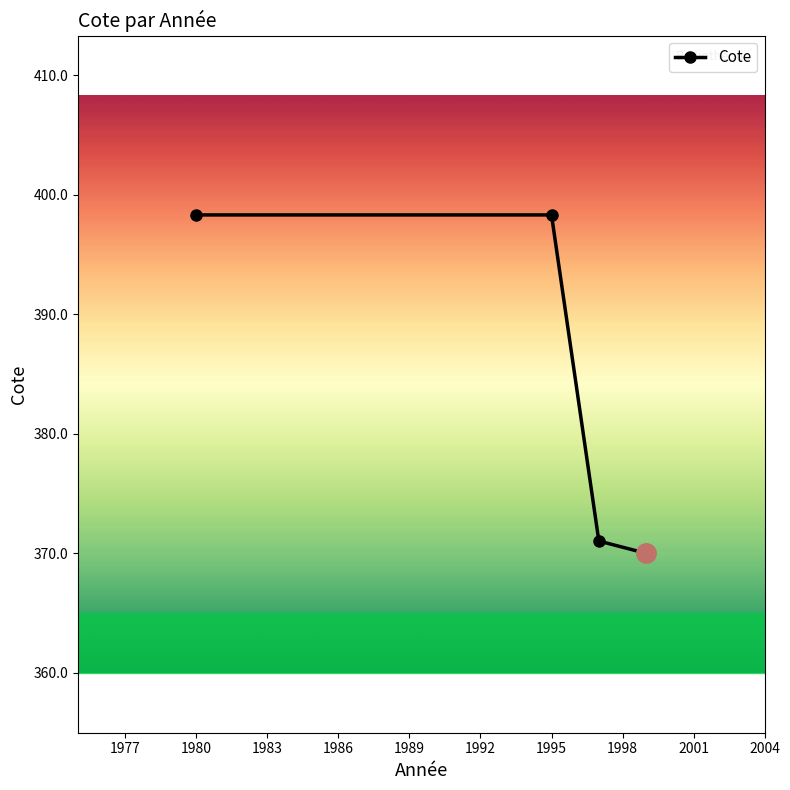

True or false: the data has more than 1 interior local peaks.

False